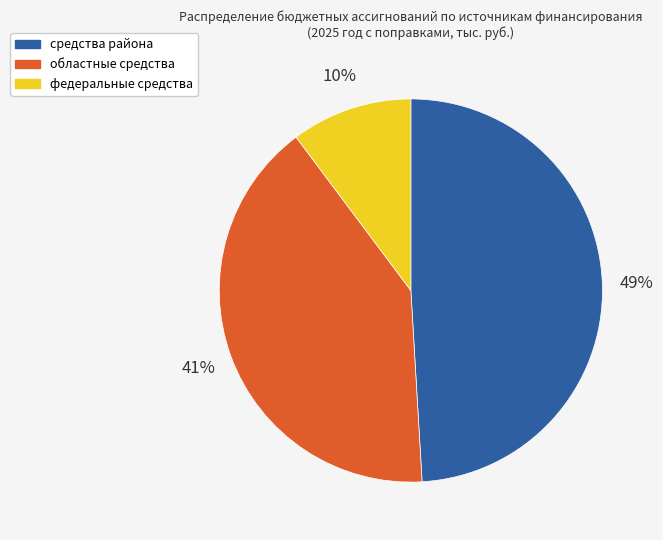

True or false: областные средства accounts for 41% of the total.

True